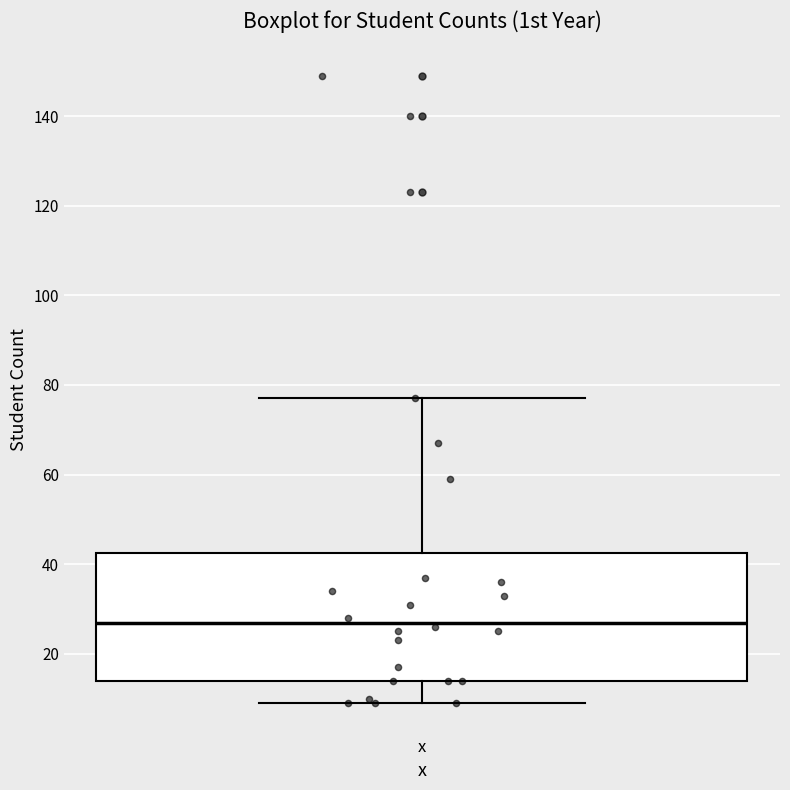

Transcribe this box plot: give where the median line is, the range the box spans, and where the two whiskers end, as read against the y-axis. The values are not printed on the chart, so give them approximately, as read against the axis.

median 28, box 14 to 42, whiskers 10 to 78